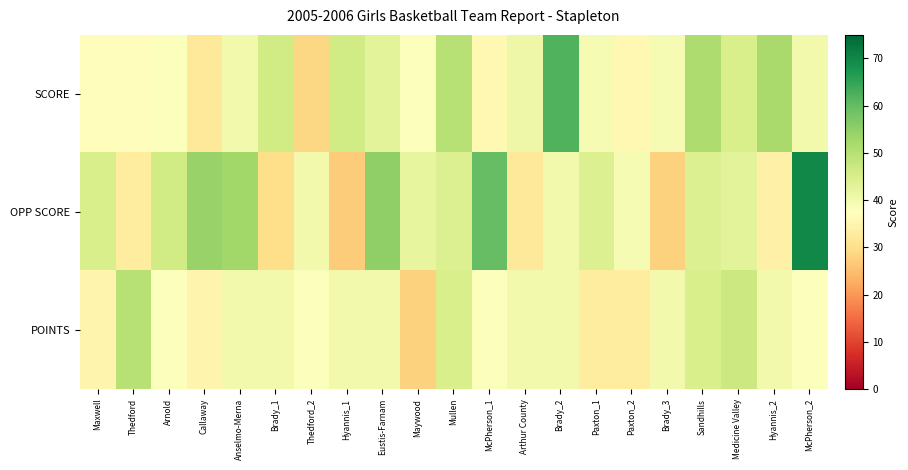

How many data points does each series have?

21